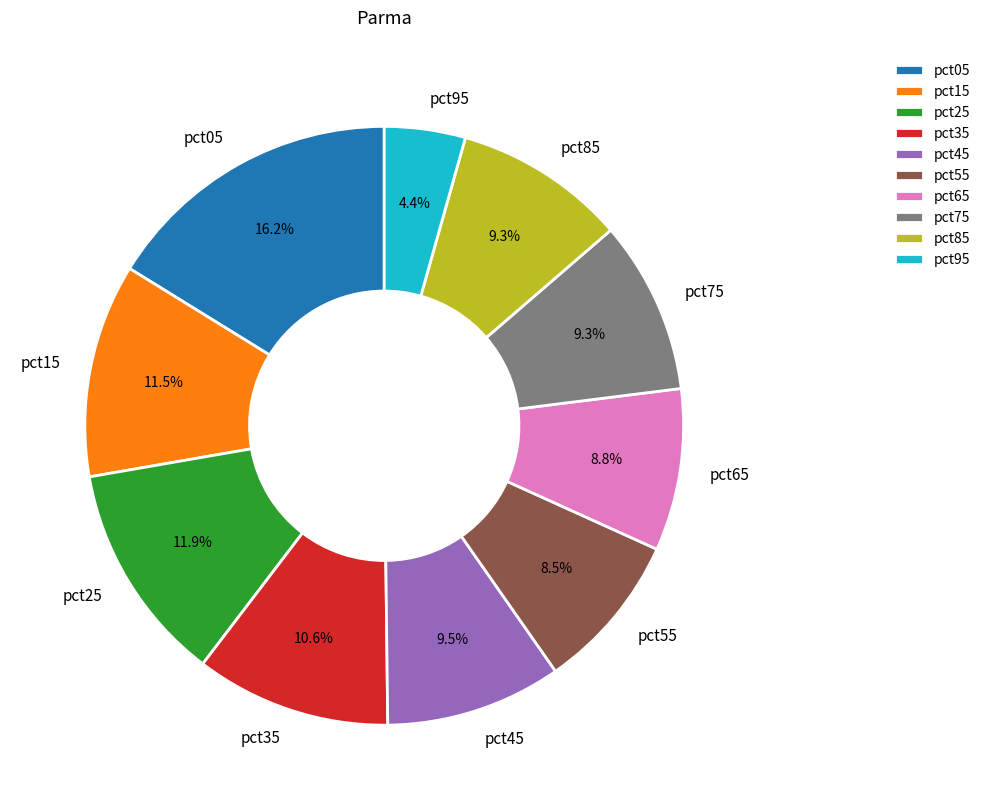

To the nearest percent, what percentage of the pie is pct95?

4%